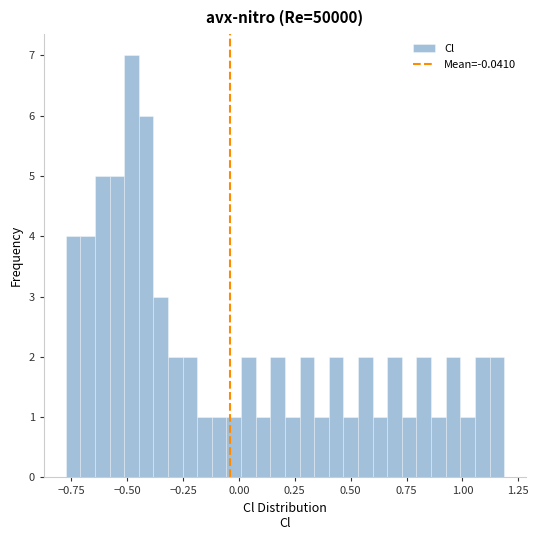

Read against the x-axis, roughly where is the centre of the tallest bar?

-0.50